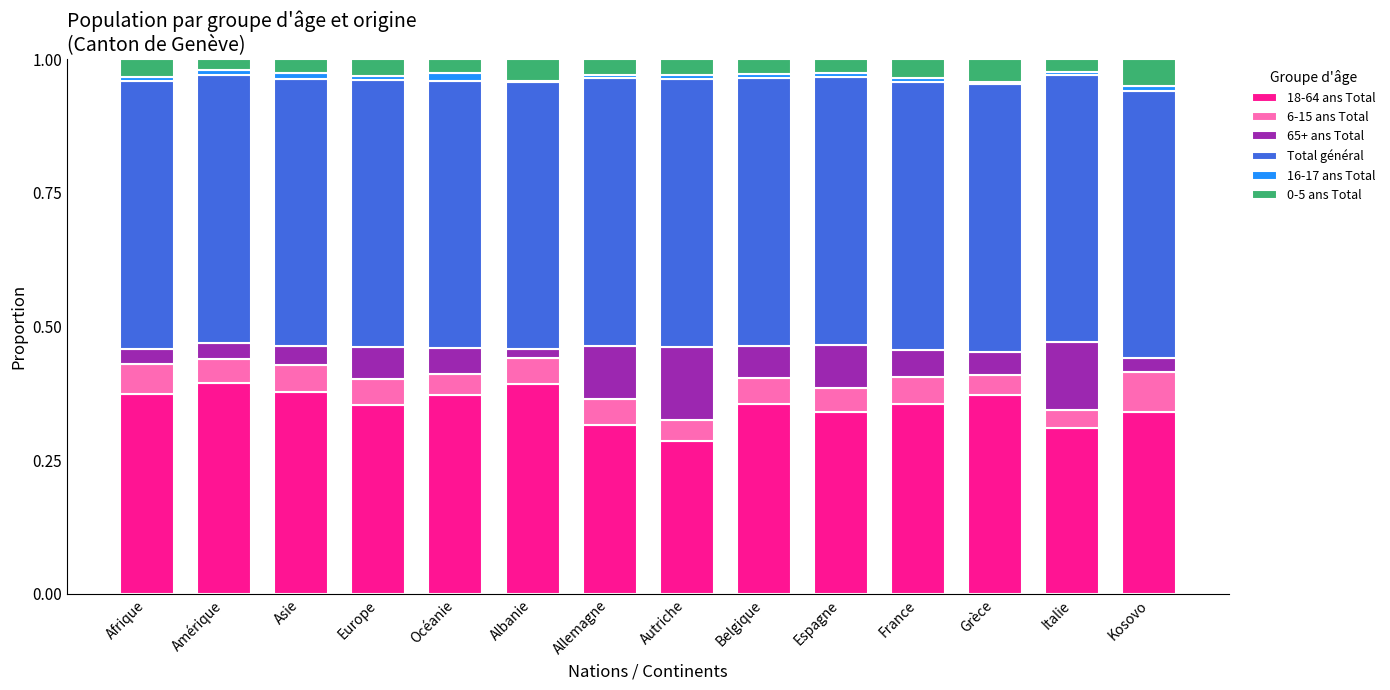

The value of 18-64 ans Total at Grèce is 0.4. True or false?

True